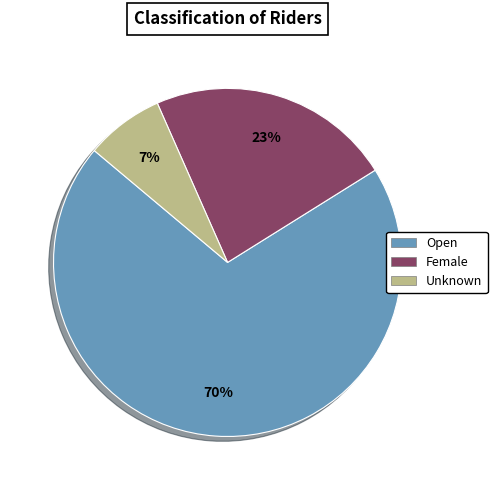

How many segments does this pie chart have?

3